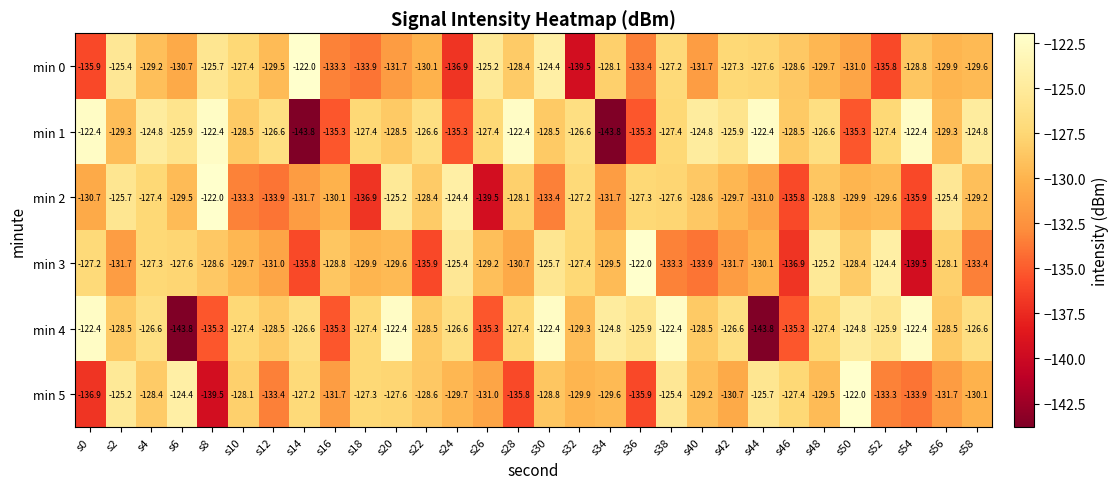

Rank the series at s30 from lowest to highest value.

min 2, min 5, min 1, min 3, min 0, min 4